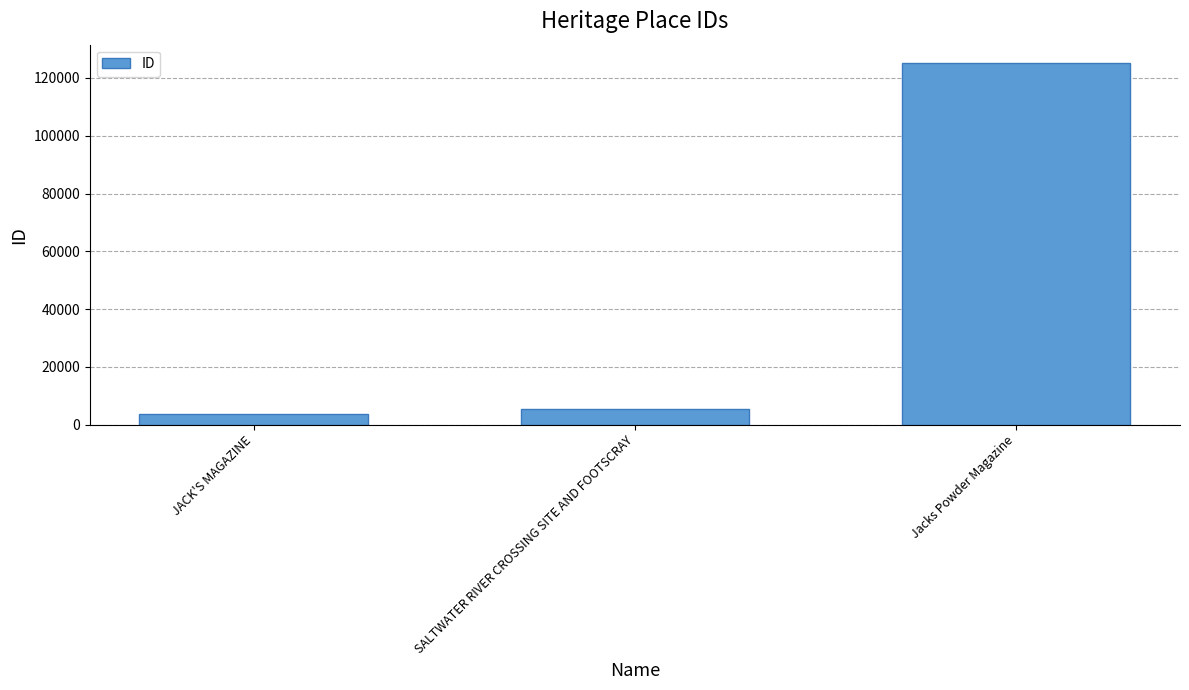

At which category does the chart reach its peak across all series?

Jacks Powder Magazine